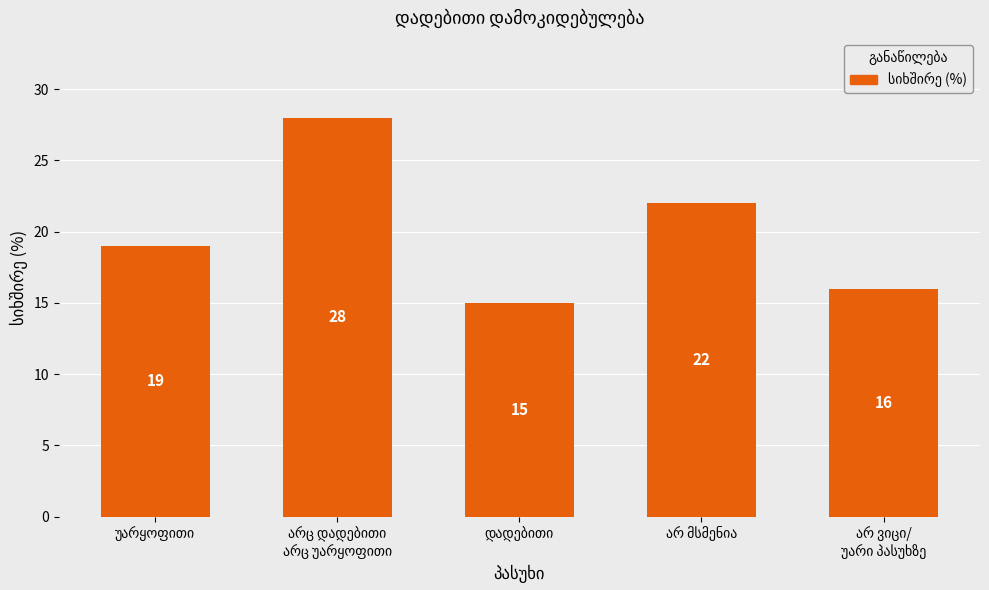

What is the smallest value displayed?

15